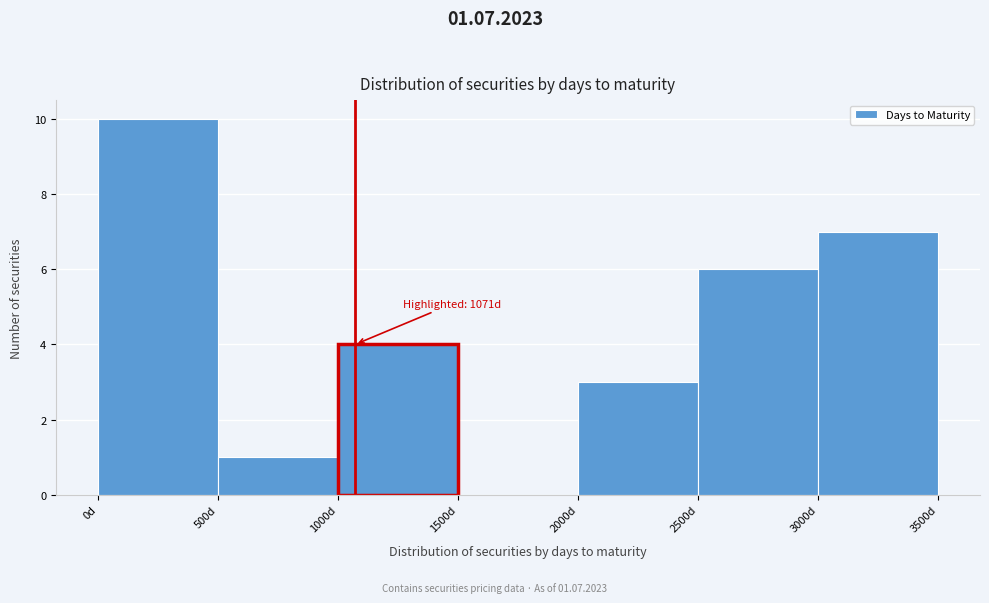

Over which range of the x-axis is the bar tallest?

0 to 500